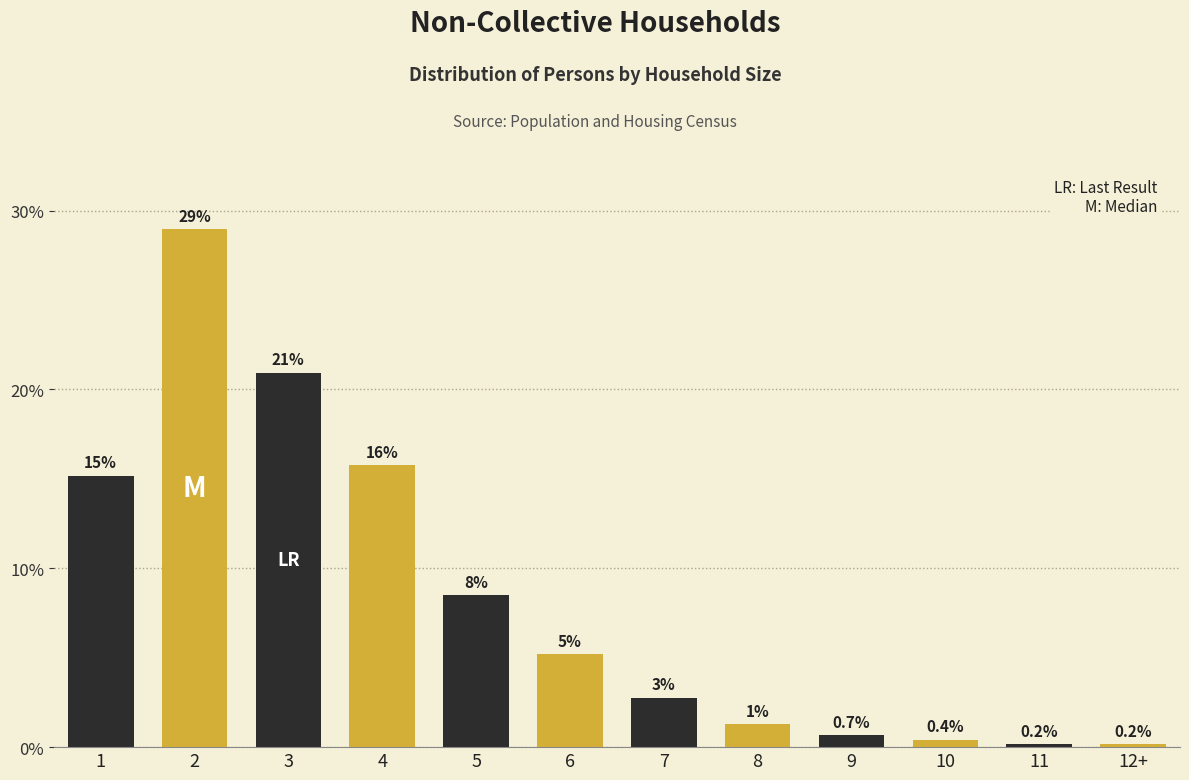

What position from the left is 8?

8